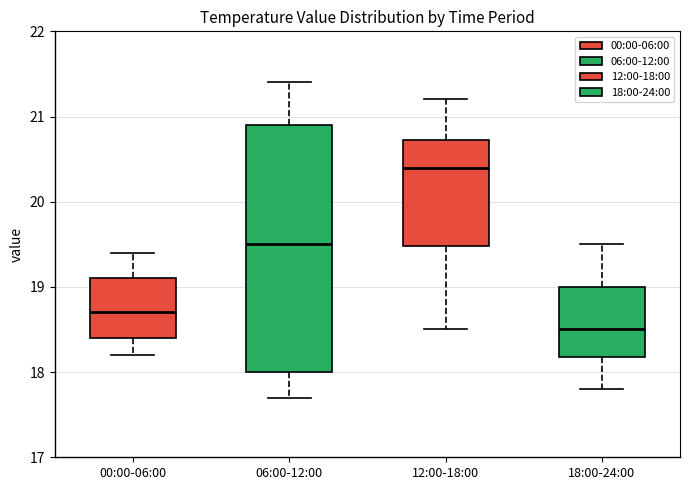

Comparing the boxes themselves (not the whiskers), which one is the tallest?

06:00-12:00